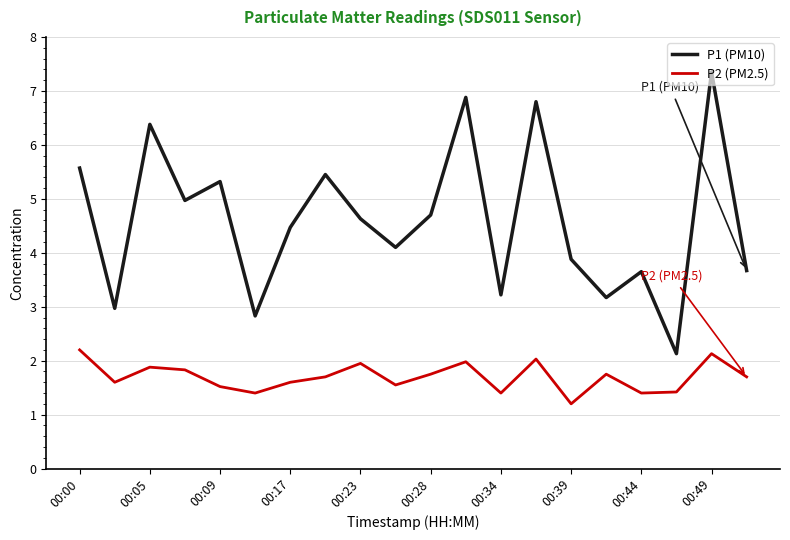

What is the maximum value for P2 (PM2.5)?

2.2